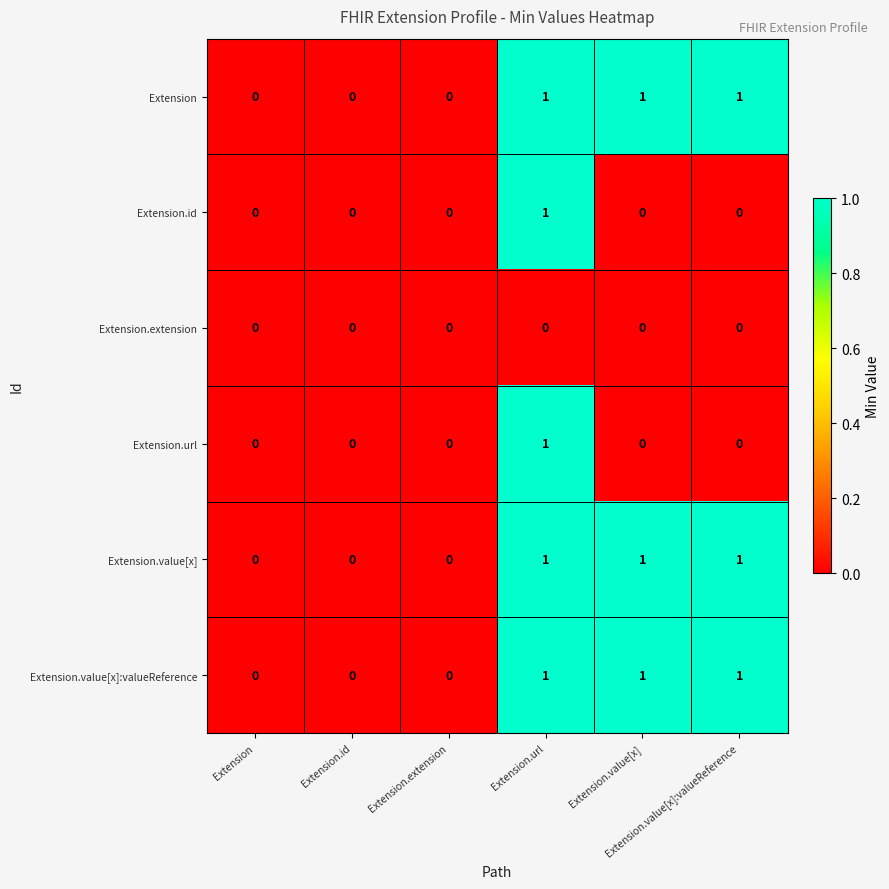

Which series has the largest range (max minus min)?

Extension